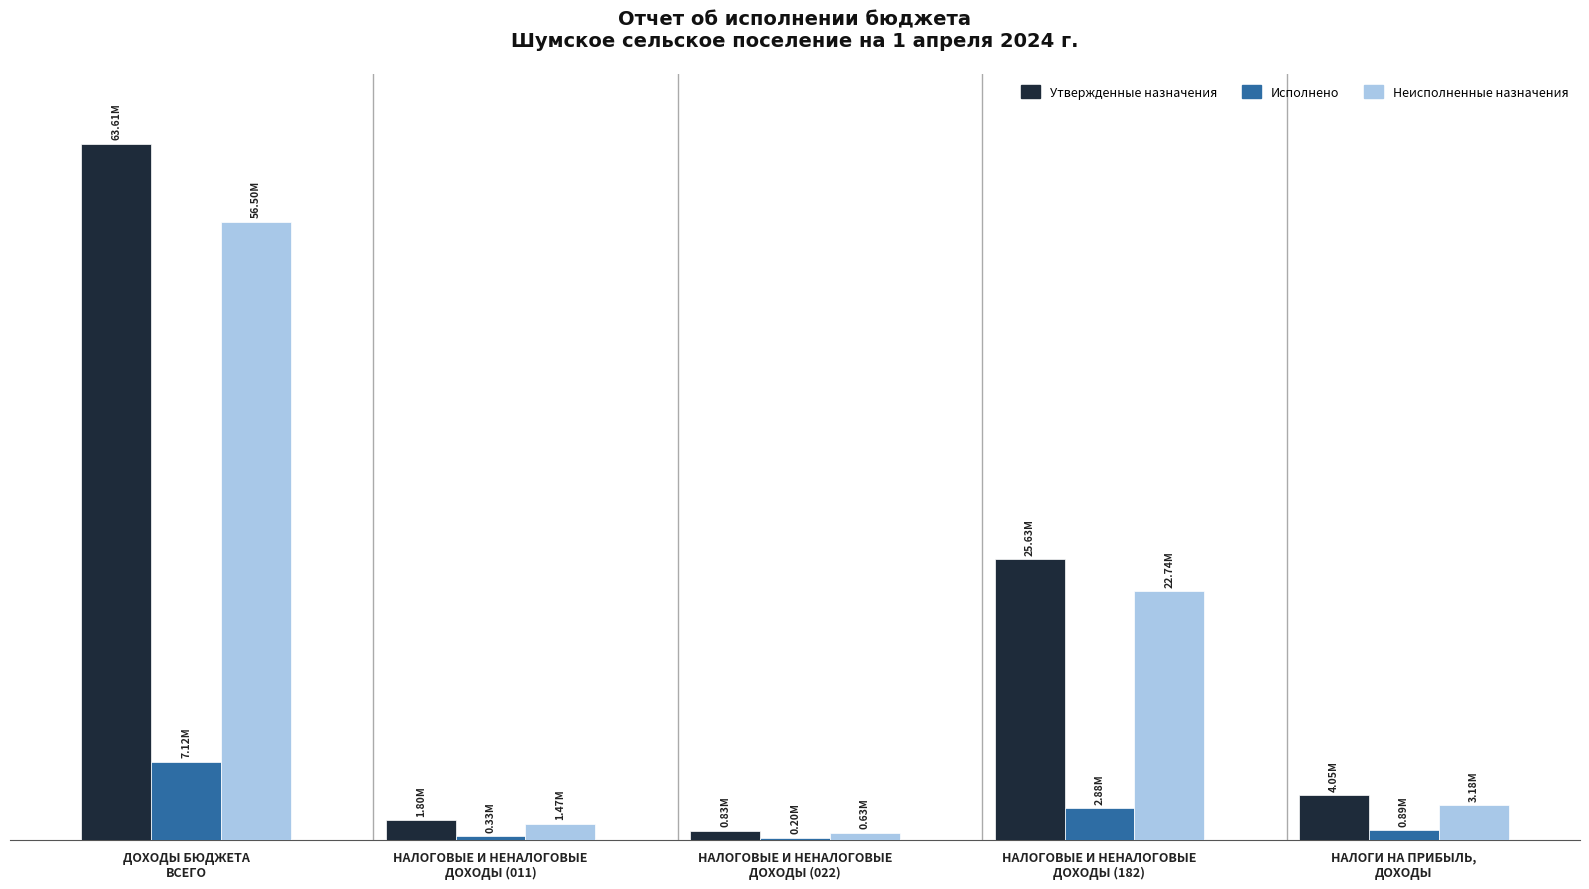

What are all the series names shown in the legend?

Утвержденные назначения, Исполнено, Неисполненные назначения